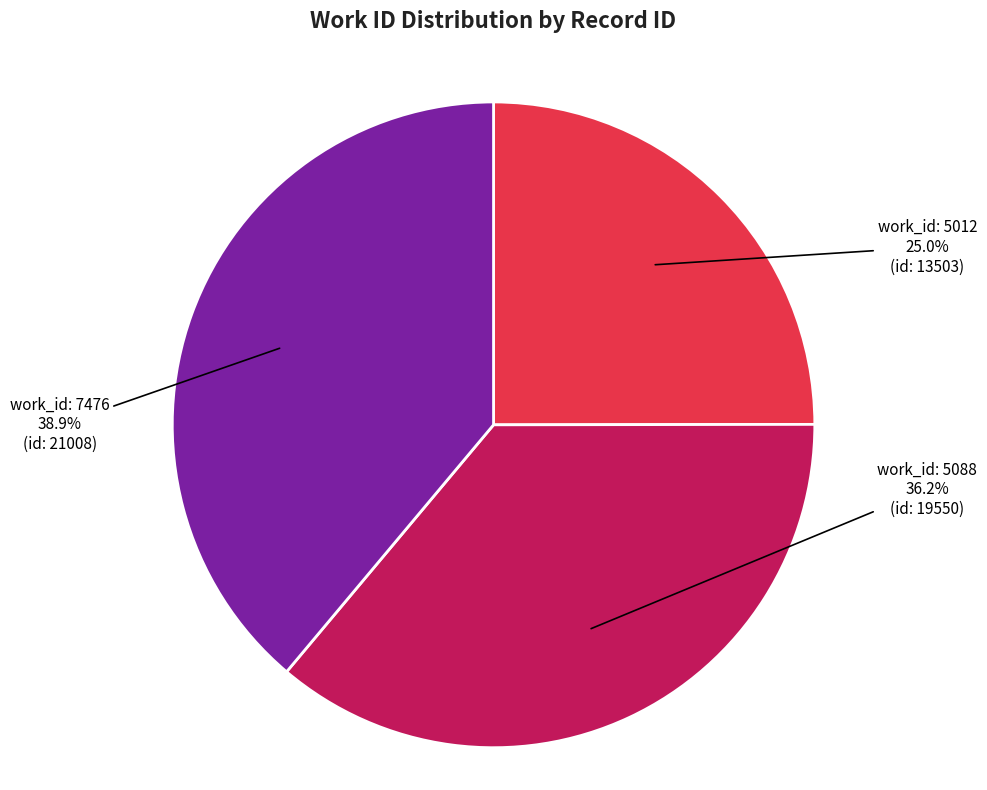

Is there any slice that represents more than half of the pie?

No